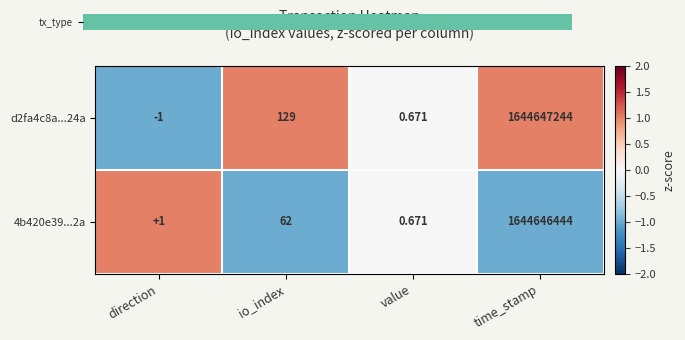

Which category has the highest value across all series?

time_stamp